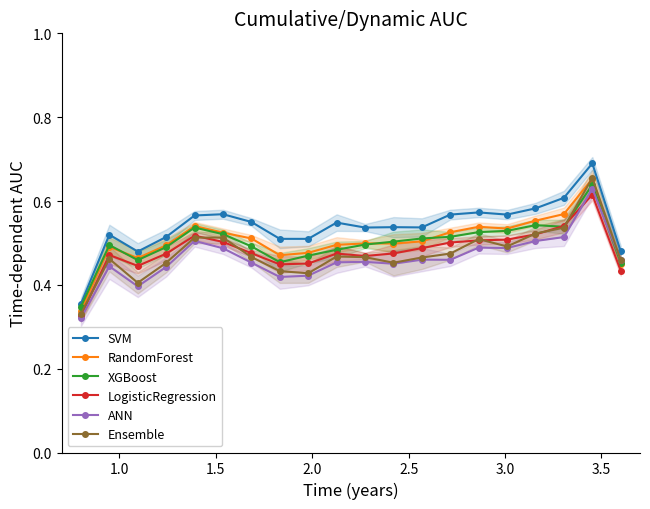

True or false: LogisticRegression has more than 2 interior local peaks.

True